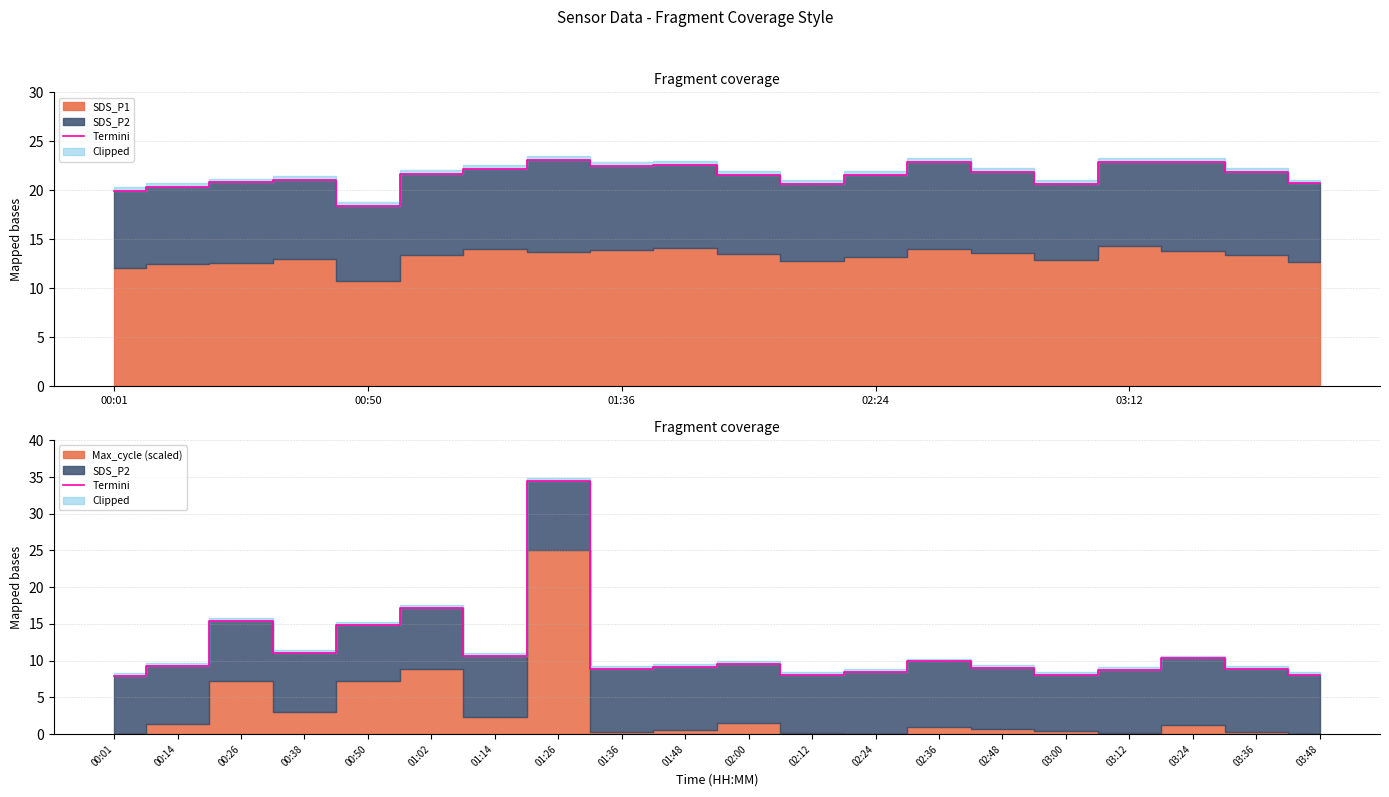

Does the chart have visible grid lines?

Yes